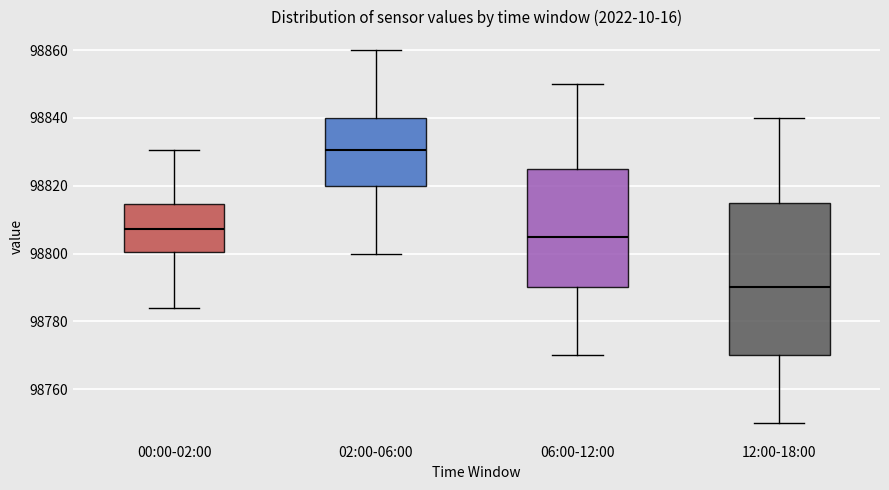

Reading left to right, read every box against the y-axis: the position of its median line, the range the box covers, and the ends of its whiskers. The values are not printed on the chart, so give them approximately, as read against the axis.

00:00-02:00: median 98808, box 98800 to 98814, whiskers 98784 to 98830
02:00-06:00: median 98830, box 98820 to 98840, whiskers 98800 to 98860
06:00-12:00: median 98806, box 98790 to 98826, whiskers 98770 to 98850
12:00-18:00: median 98790, box 98770 to 98816, whiskers 98750 to 98840